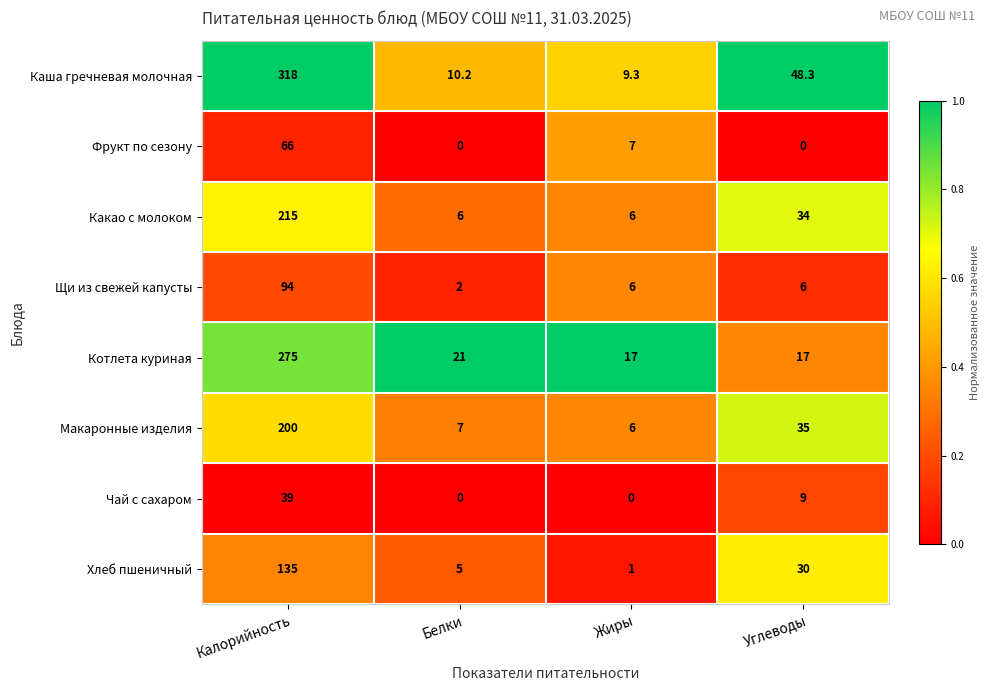

True or false: Каша гречневая молочная has a value of 470.1 at Калорийность.

False